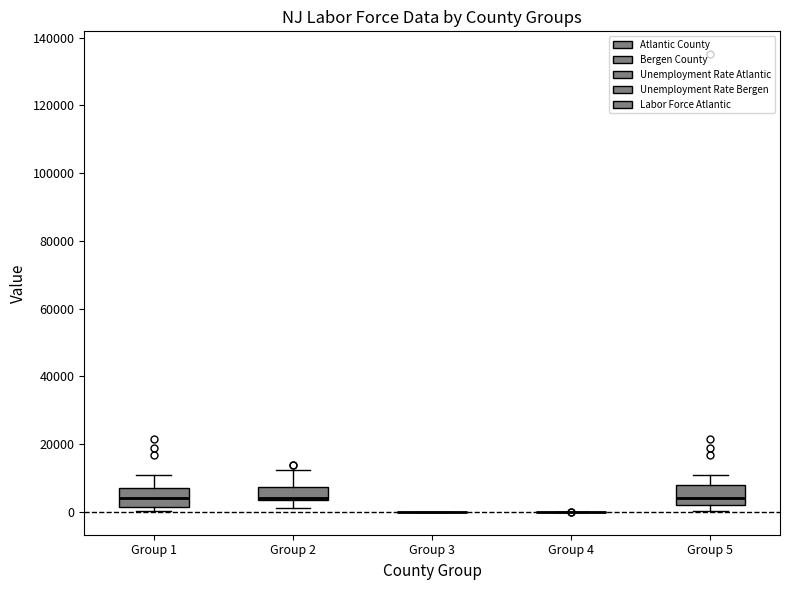

Reading left to right, transcribe this box plot: for each box, give where its median line is, the range the box spans, and where its two whiskers end, as read against the y-axis. The values are not printed on the chart, so give them approximately, as read against the axis.

Group 1: median 4000, box 2000 to 6000, whiskers 0 to 10000
Group 2: median 4000 (just above the box's lower edge), box 4000 to 8000, whiskers 2000 to 12000
Group 3: box collapsed to a line at 0, whiskers 0 to 0
Group 4: box collapsed to a line at 0, whiskers 0 to 0
Group 5: median 4000, box 2000 to 8000, whiskers 0 to 10000